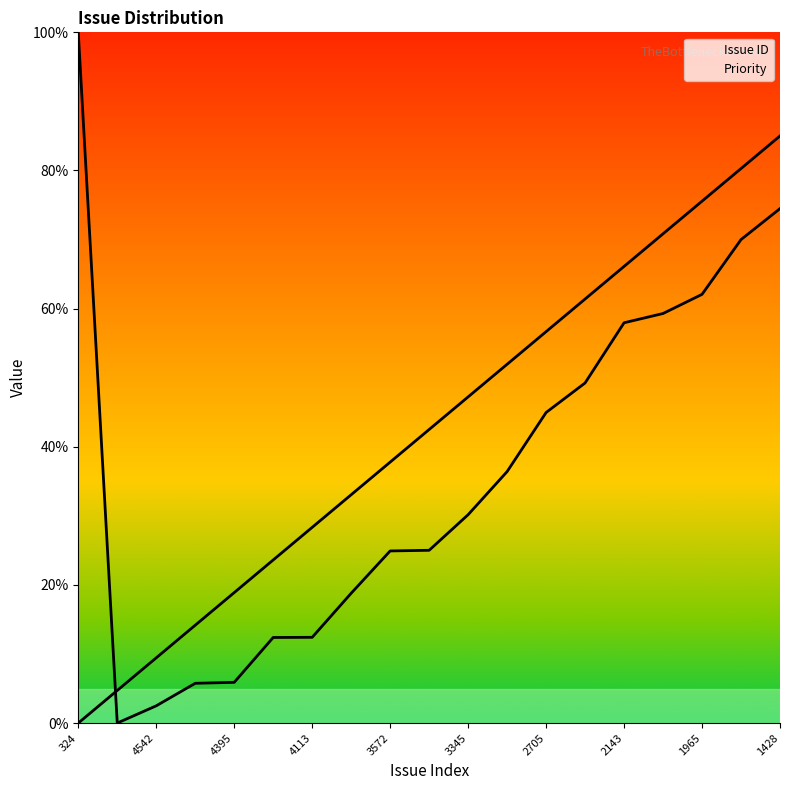

Is the value of Priority at 1428 greater than the value of Issue ID at 16?

No